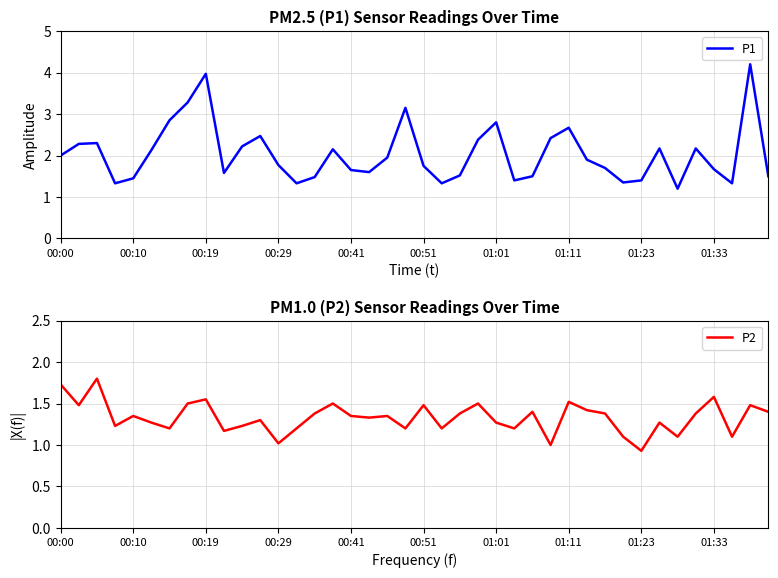

How many interior local valleys does the P2 series have?

13